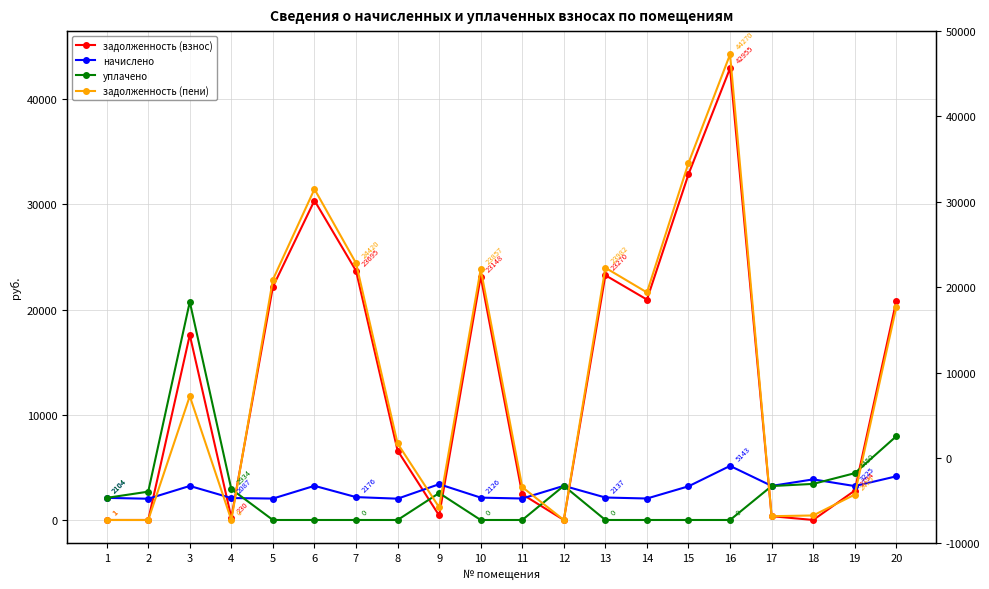

At which category does the chart reach its peak across all series?

16